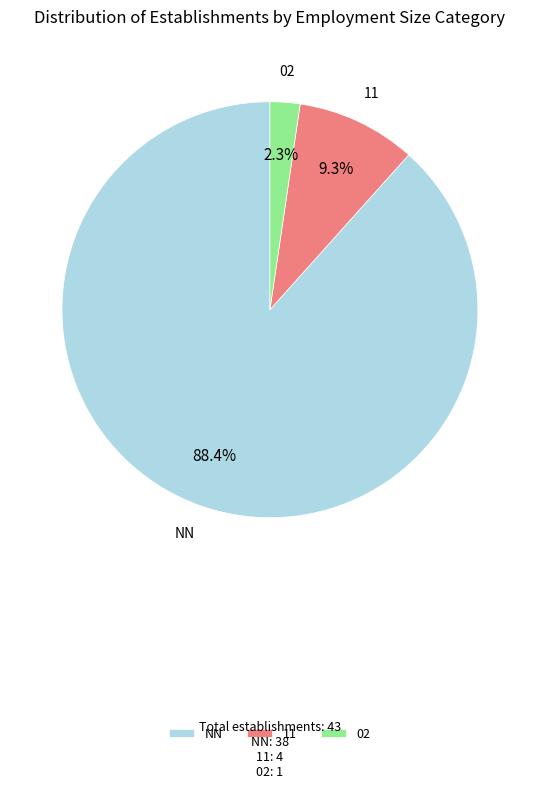

To the nearest percent, what portion does 11 represent?

9%